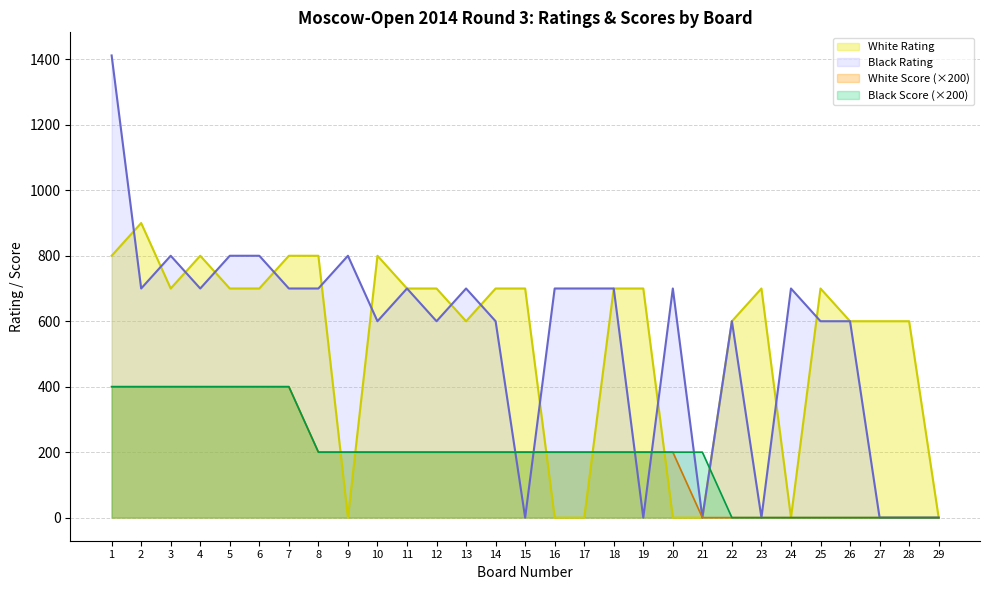

What is the difference between the White Rating values at 8 and 3?

100